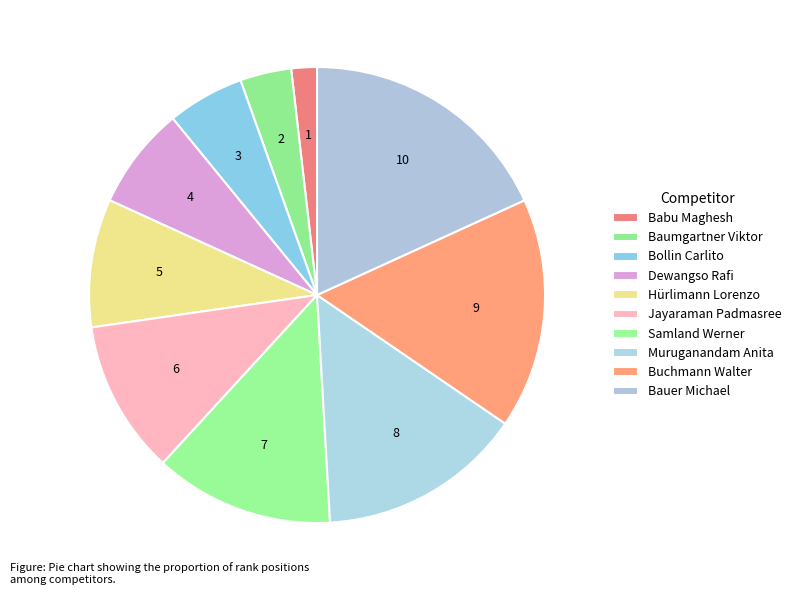

Is it true that Bollin Carlito is 5% of the pie?

True